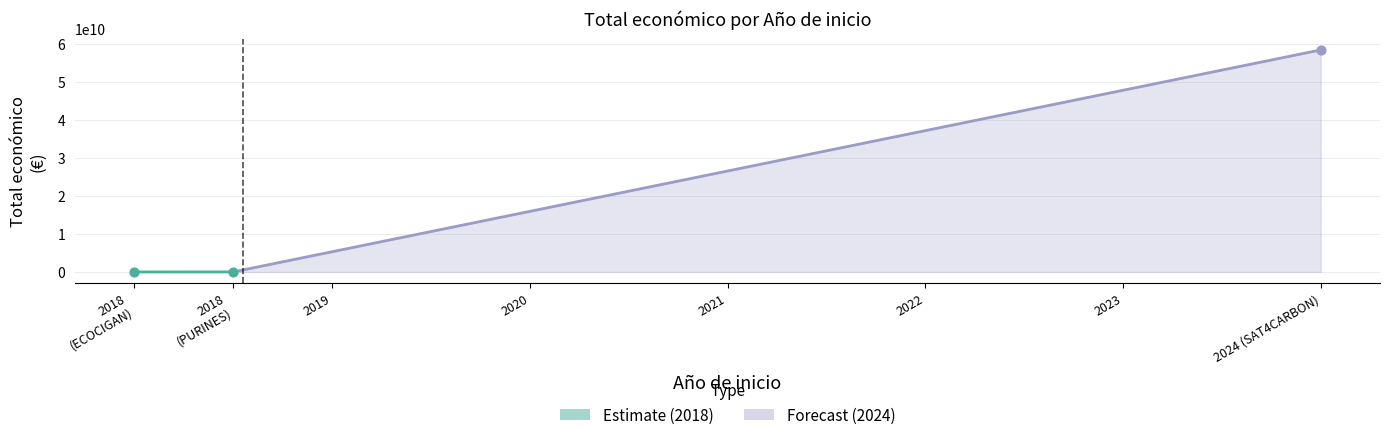

What is the change in value from 2018 (ECOCIGAN) to 2018 (PURINES 4.0)?

+6001285